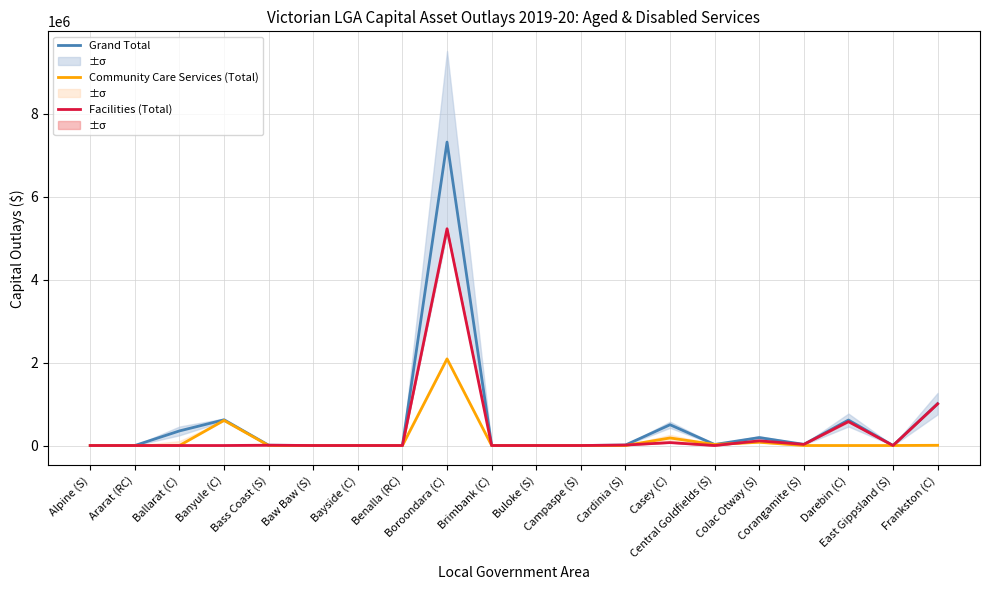

True or false: Grand Total has a value of -4621680.6 at Ararat (RC).

False